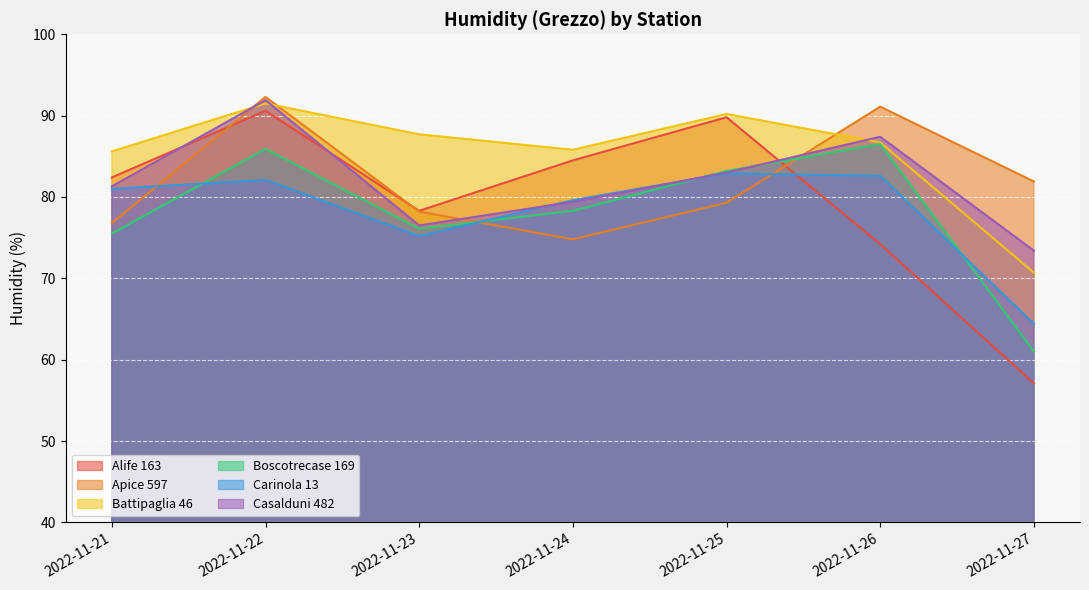

Reading left to right, what are all the values shown in this chart?

Alife 163: 2022-11-21=82.4	2022-11-22=90.6	2022-11-23=78.3	2022-11-24=84.5	2022-11-25=89.8	2022-11-26=74.2	2022-11-27=57.1
Apice 597: 2022-11-21=76.8	2022-11-22=92.3	2022-11-23=78.2	2022-11-24=74.8	2022-11-25=79.3	2022-11-26=91.1	2022-11-27=81.9
Battipaglia 46: 2022-11-21=85.6	2022-11-22=91.5	2022-11-23=87.7	2022-11-24=85.8	2022-11-25=90.2	2022-11-26=86.7	2022-11-27=70.7
Boscotrecase 169: 2022-11-21=75.5	2022-11-22=85.9	2022-11-23=76.1	2022-11-24=78.3	2022-11-25=83.2	2022-11-26=86.5	2022-11-27=61.0
Carinola 13: 2022-11-21=81.0	2022-11-22=82.1	2022-11-23=75.2	2022-11-24=79.6	2022-11-25=82.9	2022-11-26=82.6	2022-11-27=64.4
Casalduni 482: 2022-11-21=81.3	2022-11-22=91.9	2022-11-23=76.5	2022-11-24=79.4	2022-11-25=83.0	2022-11-26=87.4	2022-11-27=73.4